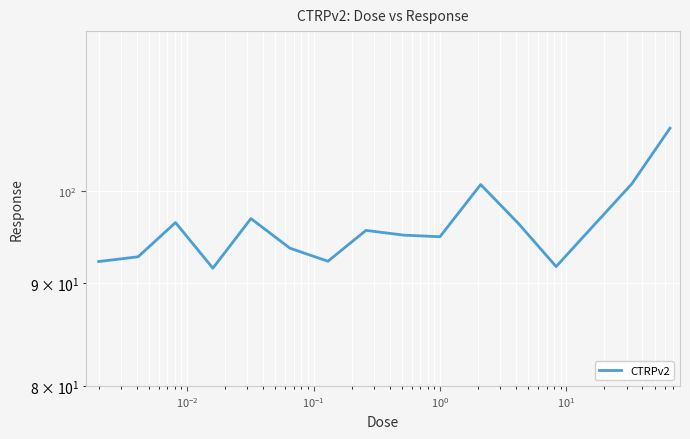

Reading right to left, extract all data points from this chart.

107.4	100.8	96.3	91.7	96.3	100.7	94.9	95.0	95.6	92.2	93.6	96.9	91.5	96.4	92.7	92.2